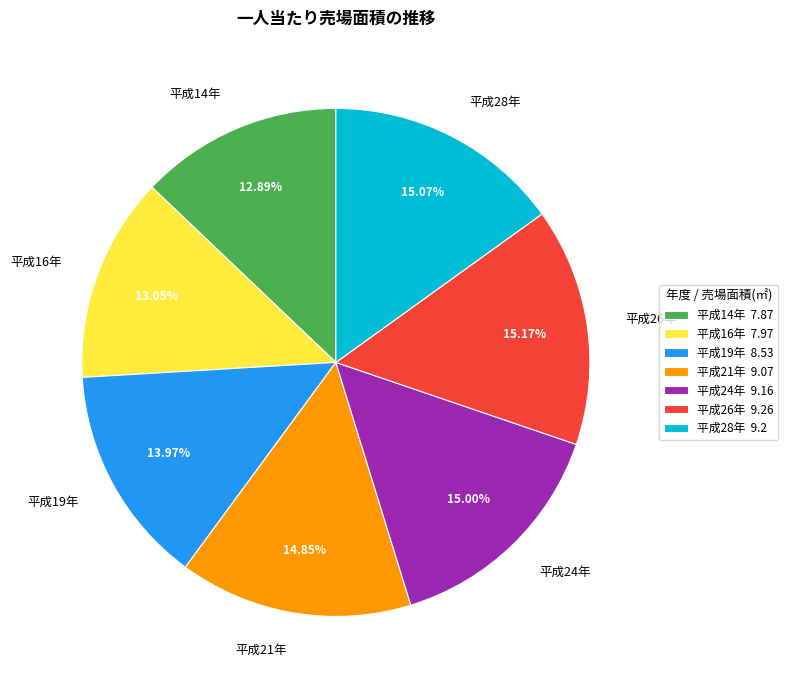

Is it true that 平成28年 is 26% of the pie?

False